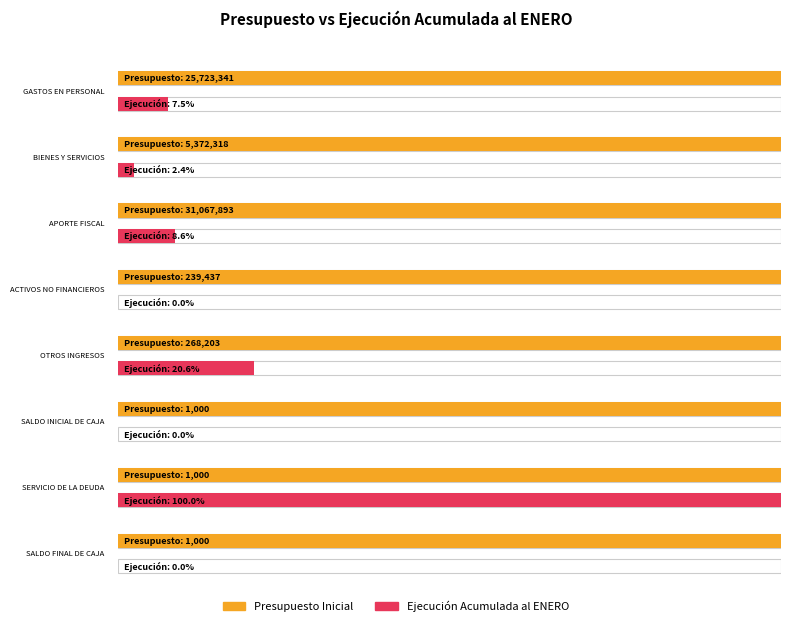

At how many categories does at least one series exceed 29708127?

1